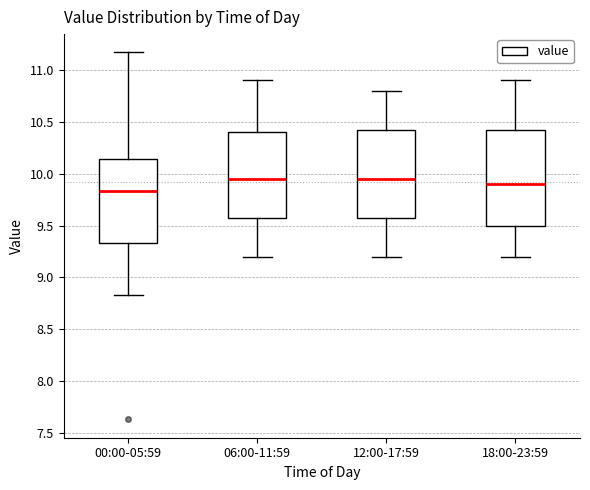

Reading left to right, read every box against the y-axis: the position of its median line, the range the box covers, and the ends of its whiskers. The values are not printed on the chart, so give them approximately, as read against the axis.

00:00-05:59: median 9.85, box 9.35 to 10.15, whiskers 8.85 to 11.15
06:00-11:59: median 9.95, box 9.60 to 10.40, whiskers 9.20 to 10.90
12:00-17:59: median 9.95, box 9.60 to 10.45, whiskers 9.20 to 10.80
18:00-23:59: median 9.90, box 9.50 to 10.45, whiskers 9.20 to 10.90